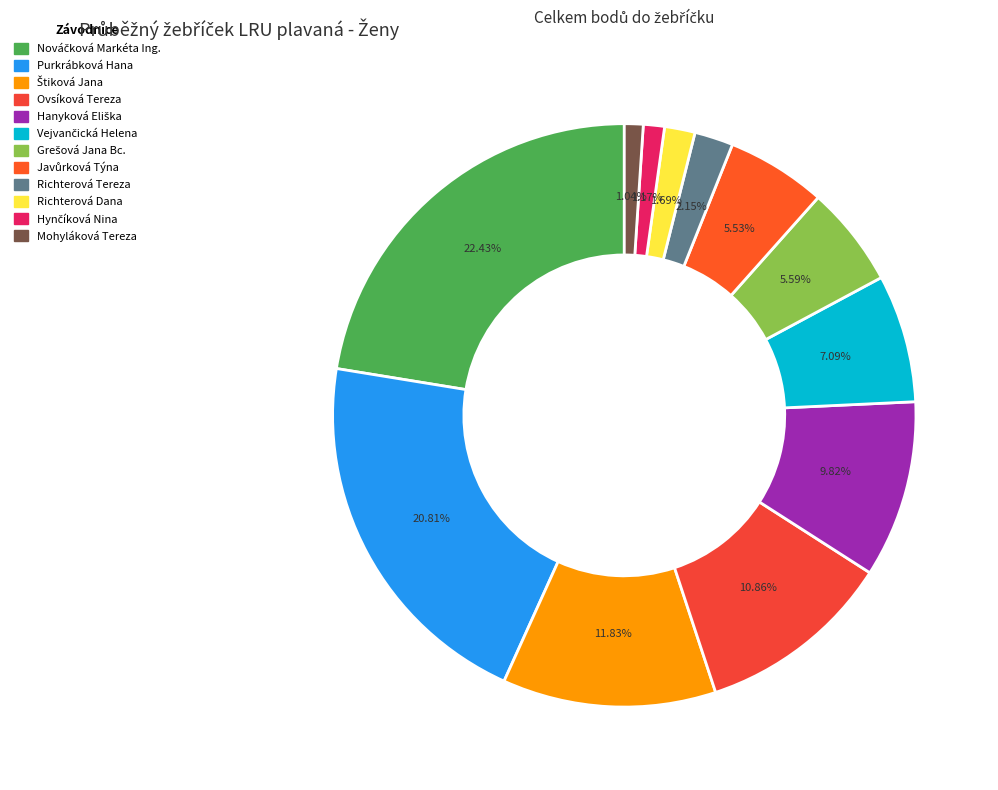

To the nearest percent, what is the combined percentage of Richterová Dana and Purkrábková Hana?

22%